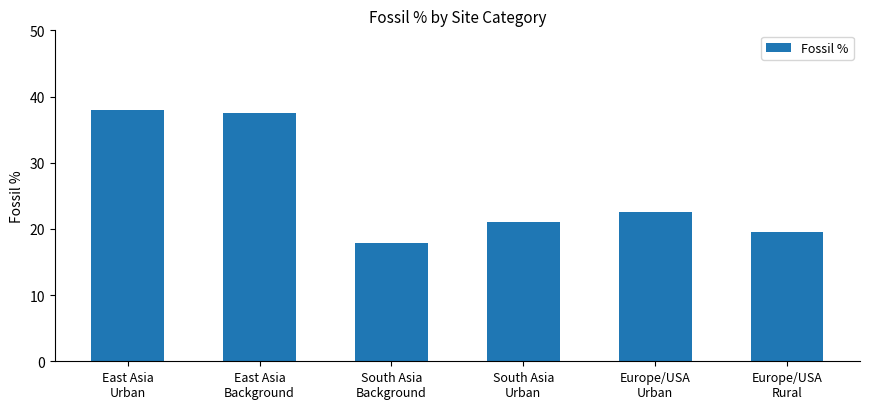

Does the chart contain any negative values?

No